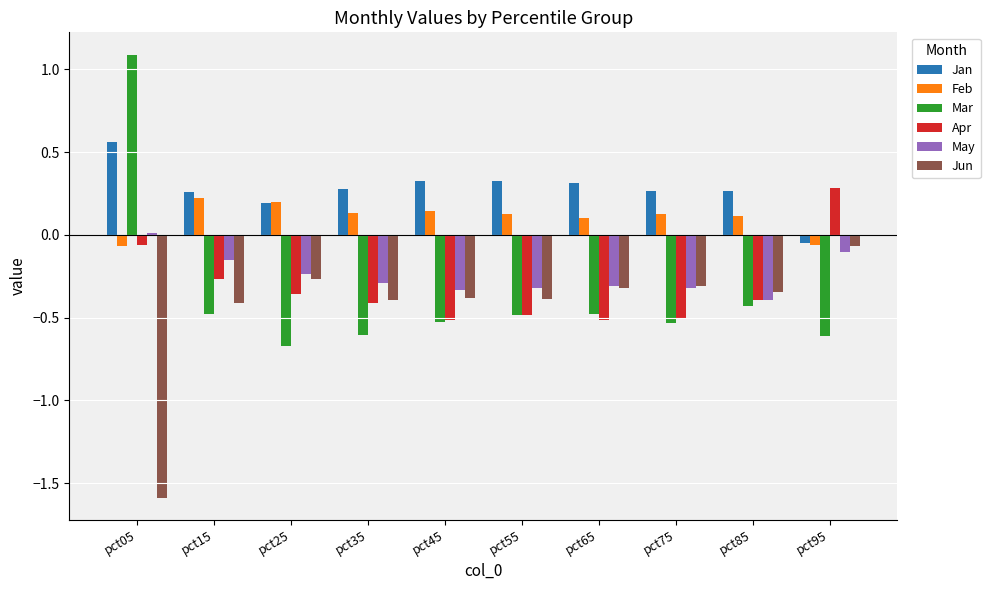

At pct15, list the series in order from largest to smallest.

Jan, Feb, May, Apr, Jun, Mar